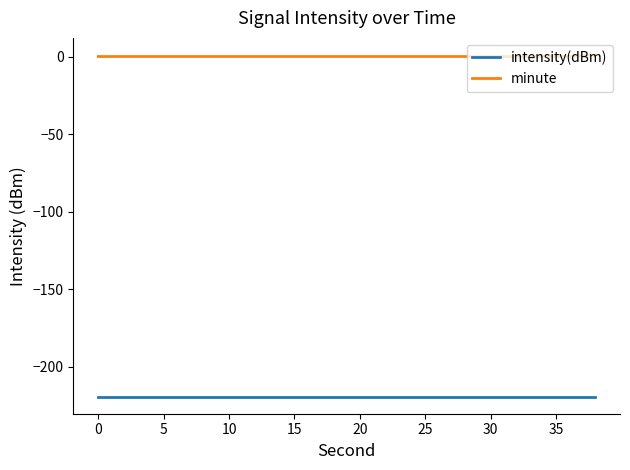

Rank the series by their average value, from lowest to highest.

intensity(dBm), minute